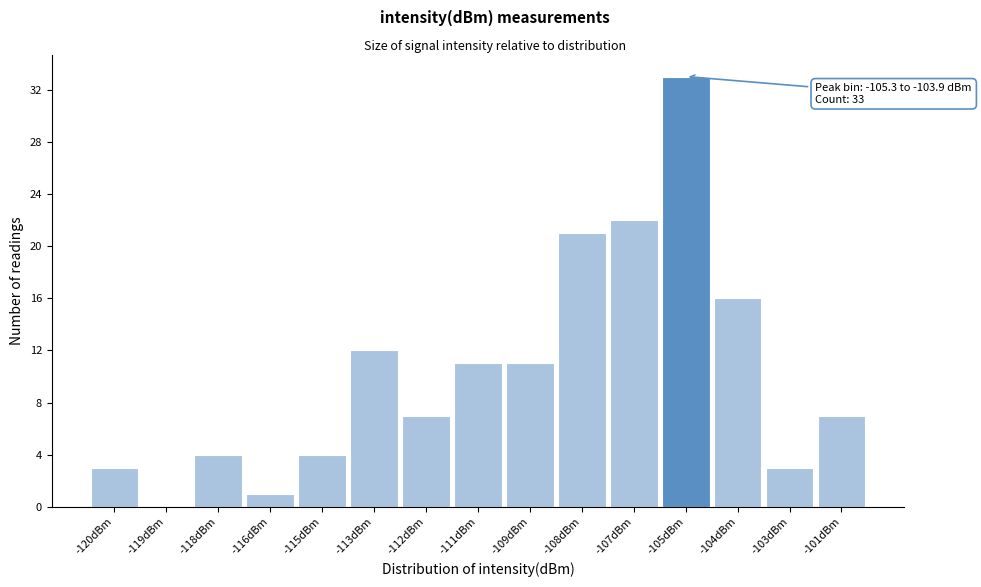

Reading right to left, extract all data points from this chart.

-101dBm=7	-103dBm=3	-104dBm=16	-105dBm=33	-107dBm=22	-108dBm=21	-109dBm=11	-111dBm=11	-112dBm=7	-113dBm=12	-115dBm=4	-116dBm=1	-118dBm=4	-119dBm=0	-120dBm=3